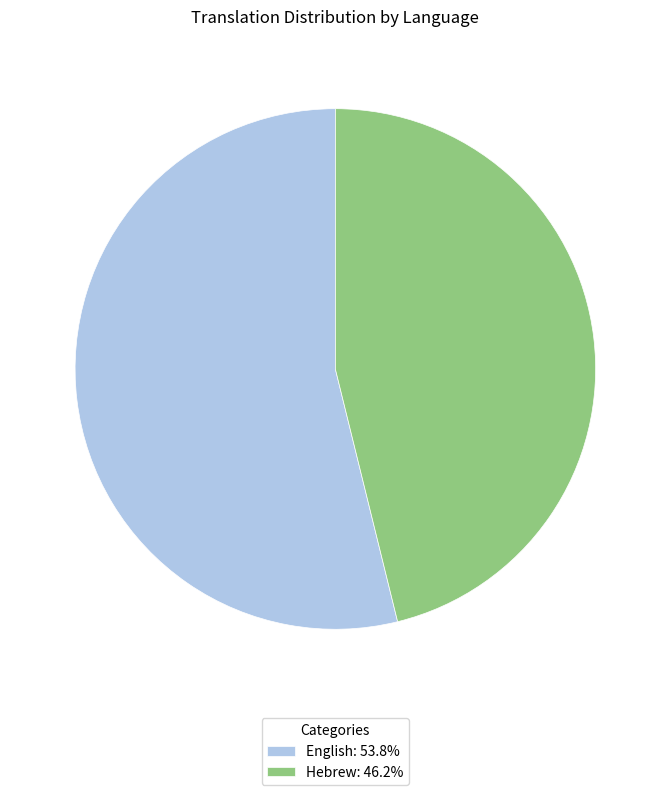

Which has a higher value, Hebrew or English?

English